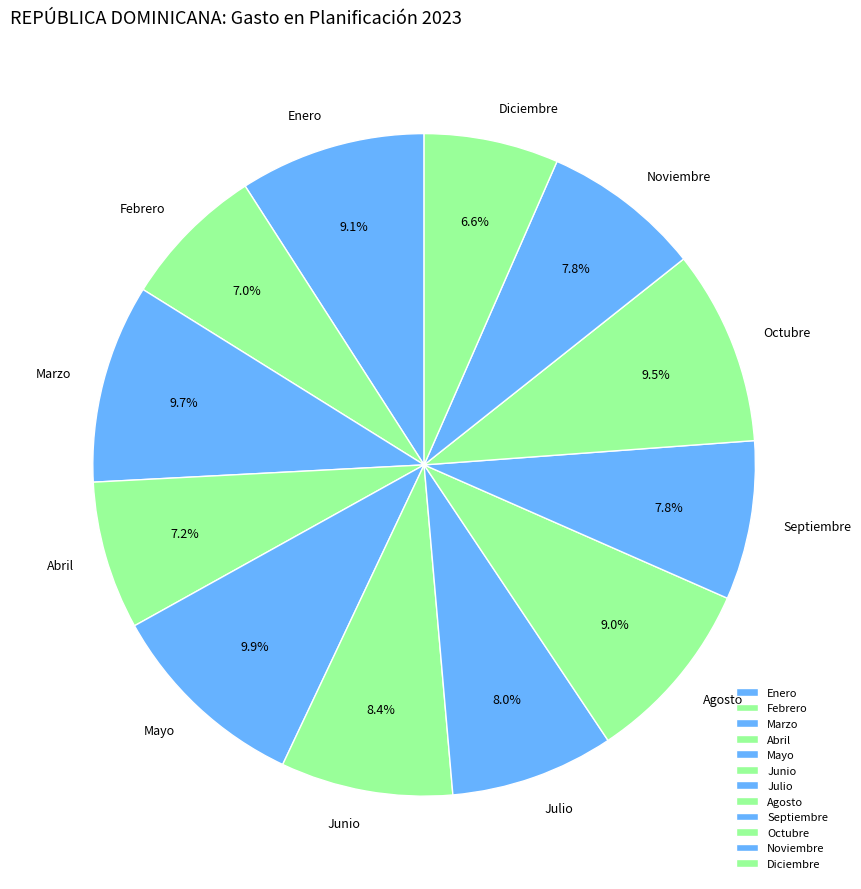

To the nearest percent, what percentage of the pie is Enero?

9%